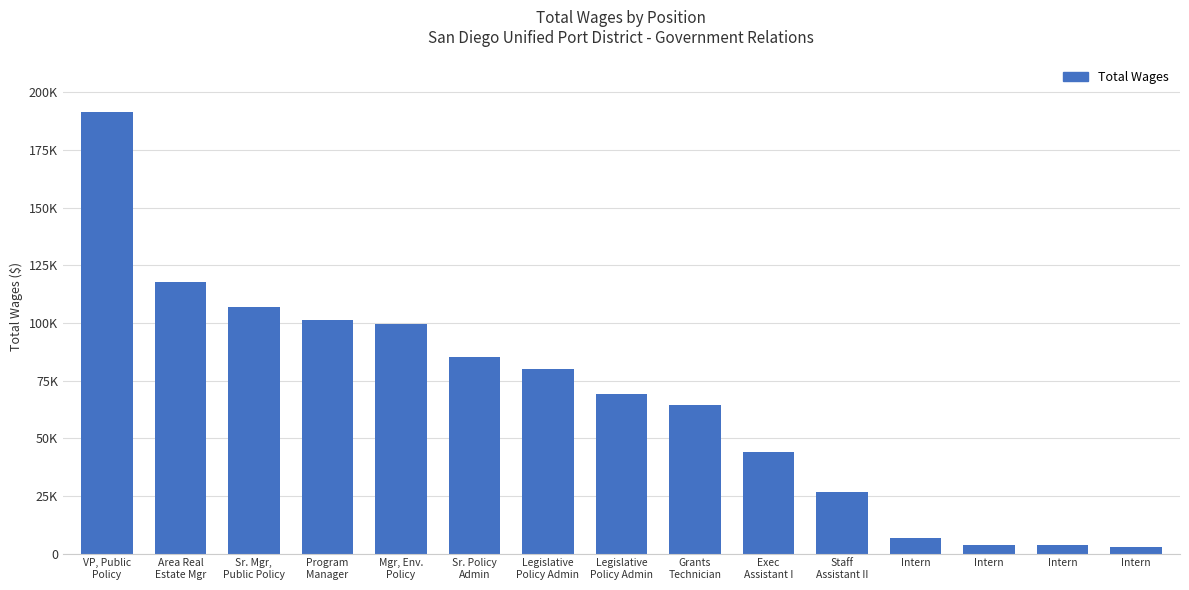

What is the ratio of the value at Legislative
Policy Admin to the value at Intern?

19.4